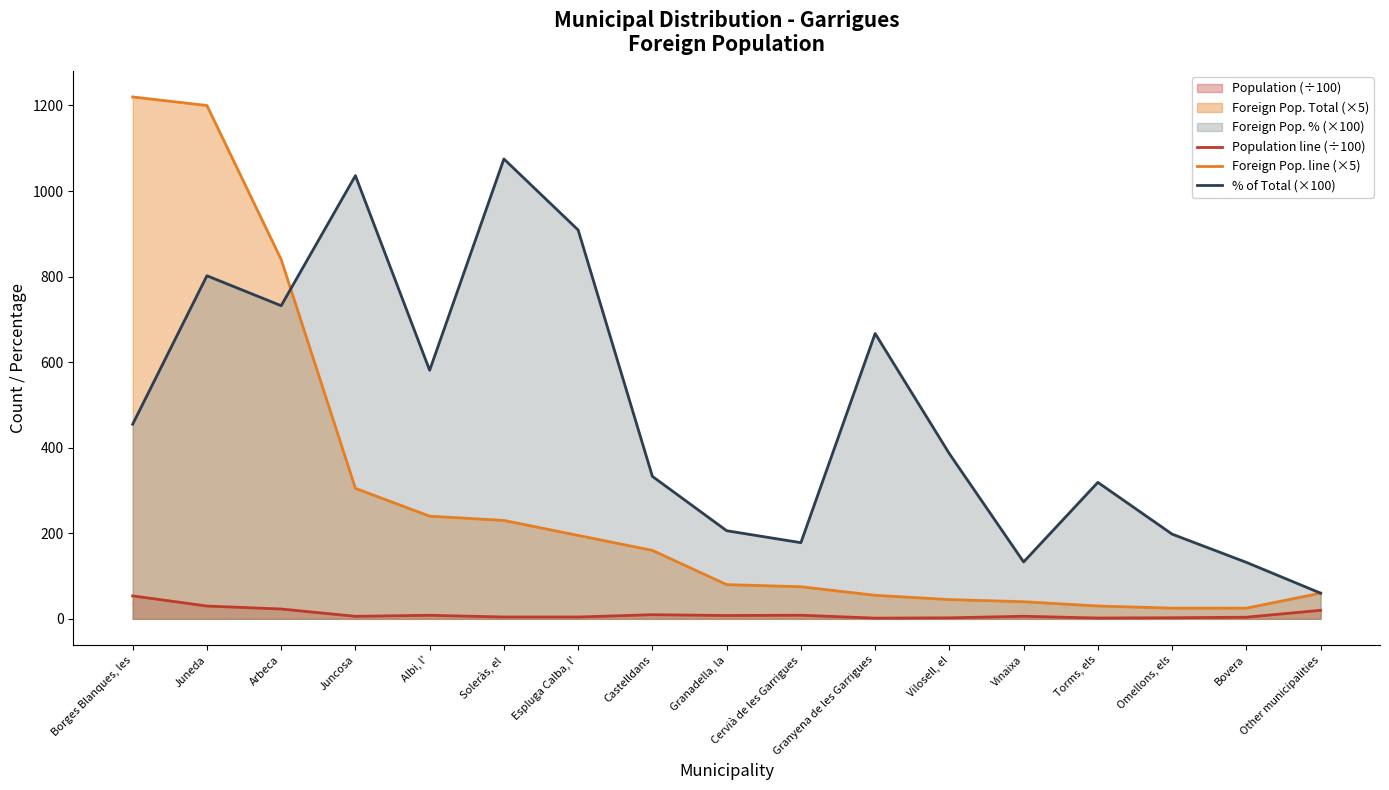

Reading left to right, what are all the values shown in this chart?

Population line (÷100): 53.6	29.9	22.9	5.9	8.3	4.3	4.3	9.6	7.8	8.4	1.6	2.3	6.0	1.9	2.5	3.8	19.9
Foreign Pop. line (×5): 1220.0	1200.0	840.0	305.0	240.0	230.0	195.0	160.0	80.0	75.0	55.0	45.0	40.0	30.0	25.0	25.0	60.0
% of Total (×100): 455.0	802.0	732.0	1036.0	581.0	1075.0	909.0	333.0	206.0	178.0	667.0	386.0	133.0	319.0	198.0	132.0	60.0